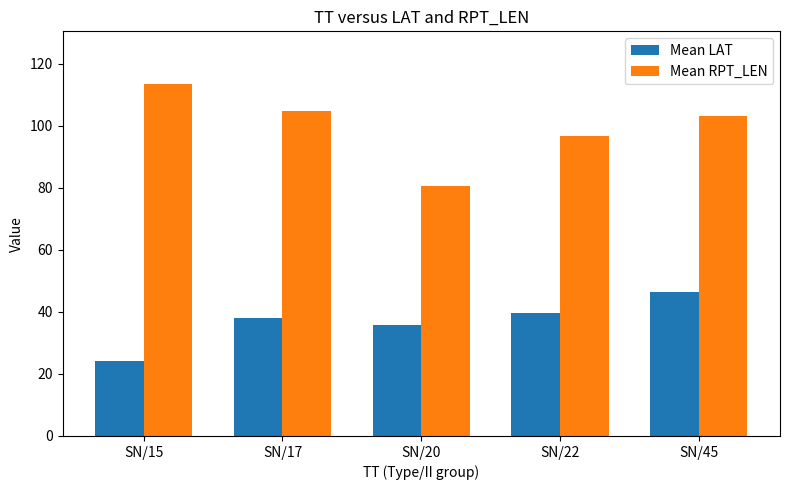

Reading left to right, extract all data points from this chart.

Mean LAT: 24.1	38.0	35.8	39.8	46.3
Mean RPT_LEN: 113.4	104.8	80.6	96.8	103.0